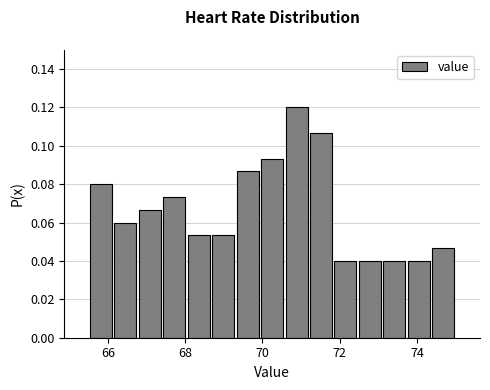

Read against the x-axis, roughly where is the centre of the tallest bar?

70.8